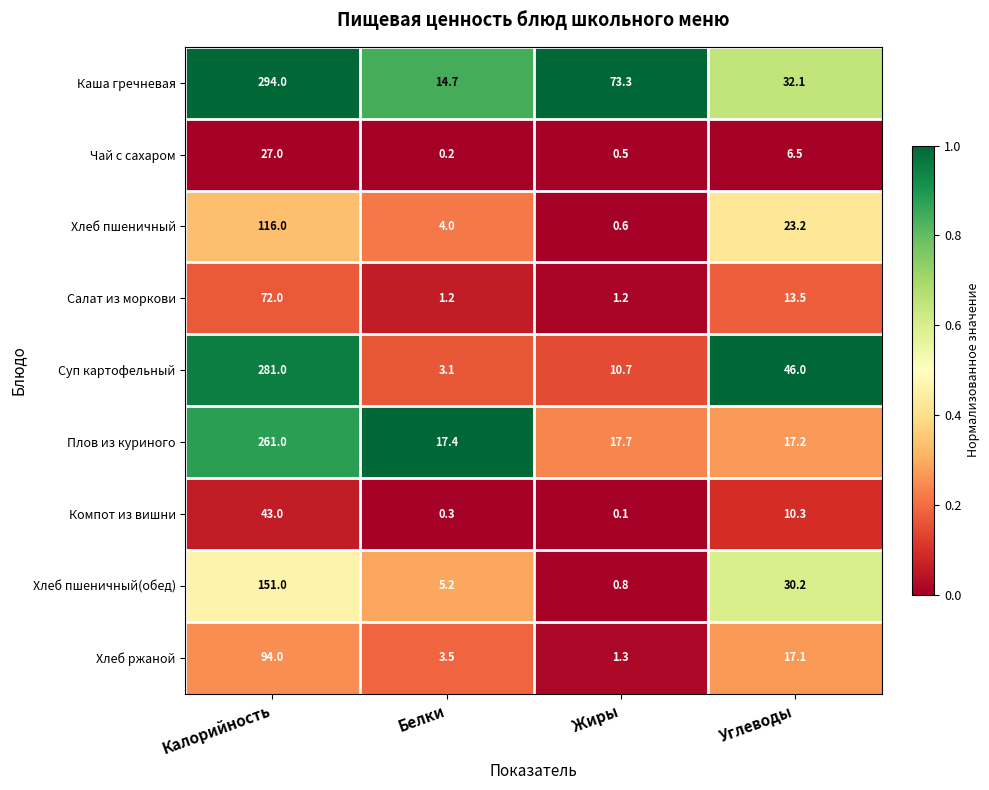

What is the total value across all series at Калорийность?

1339.0